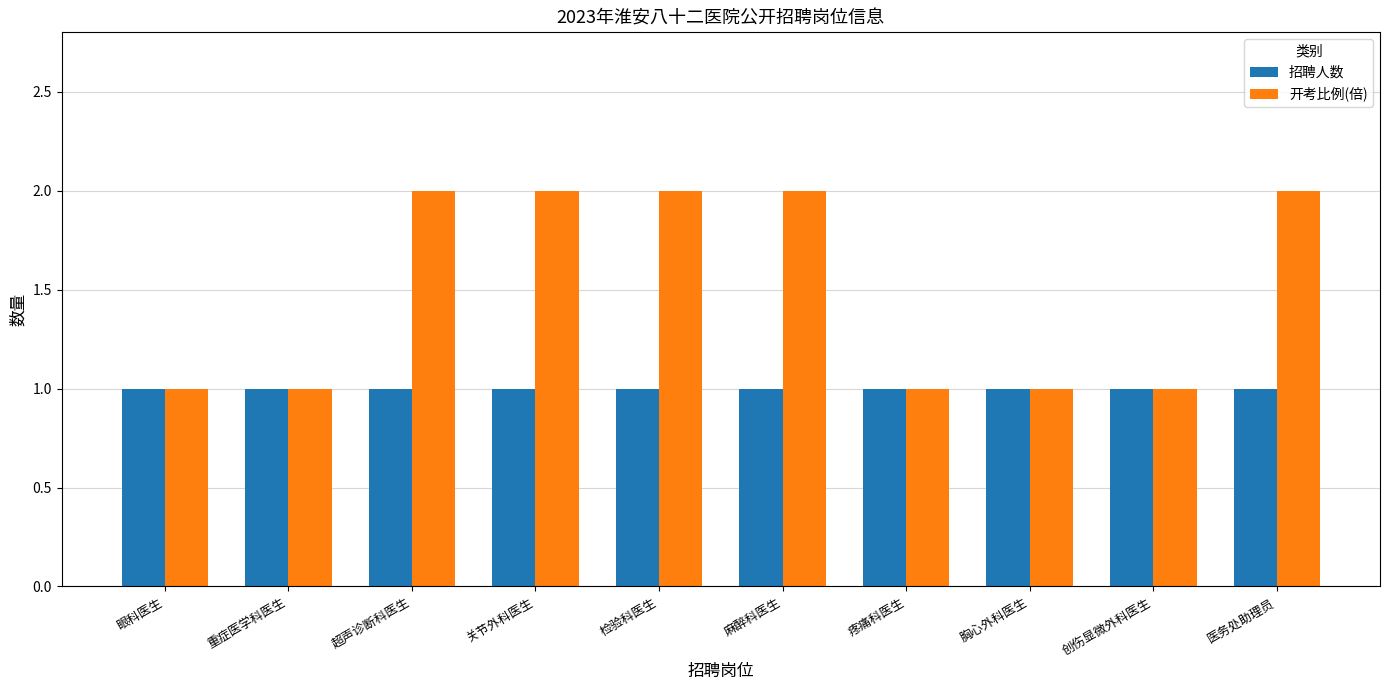

Reading right to left, extract all data points from this chart.

招聘人数: 1	1	1	1	1	1	1	1	1	1
开考比例(倍): 2	1	1	1	2	2	2	2	1	1